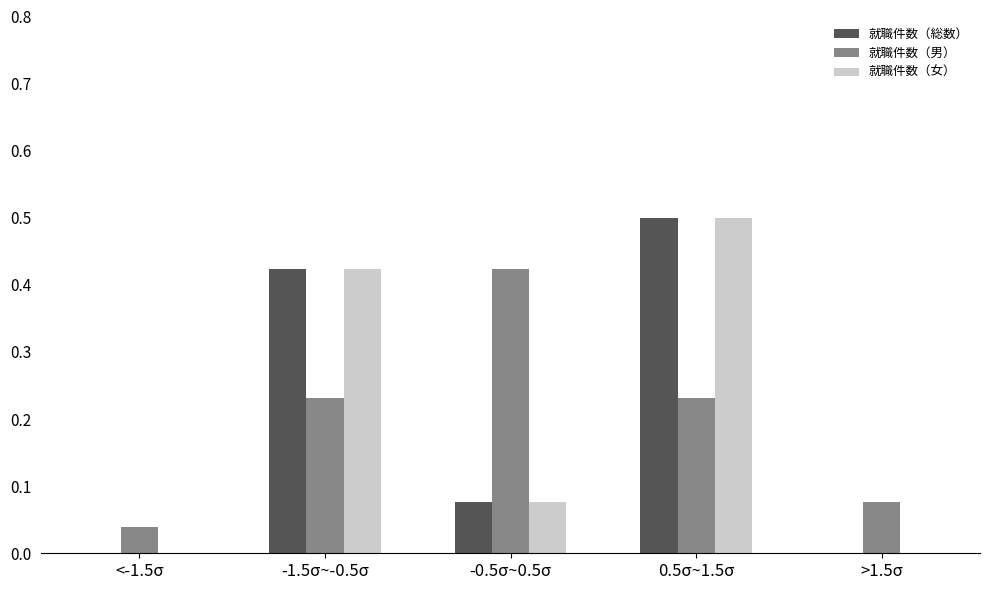

True or false: 就職件数（女） has a value of 0.0 at <-1.5σ.

True